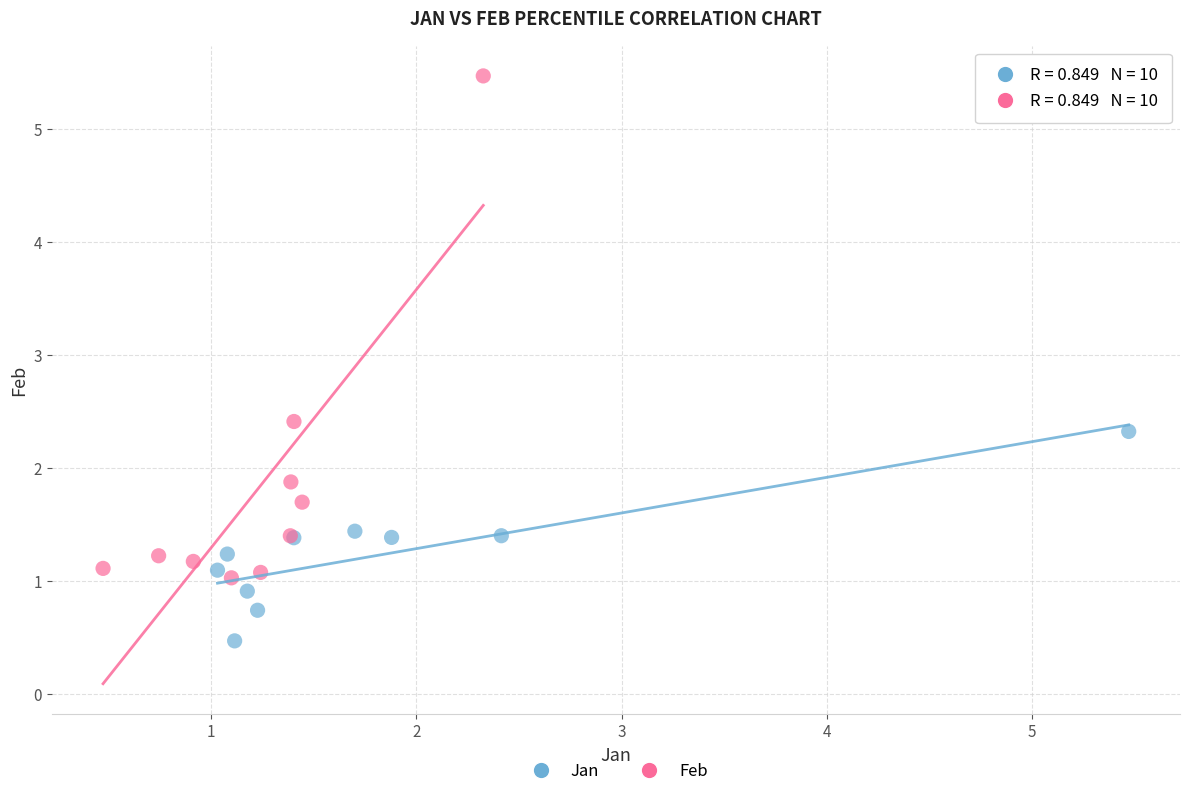

Which series contains the lowest Y value?

Jan